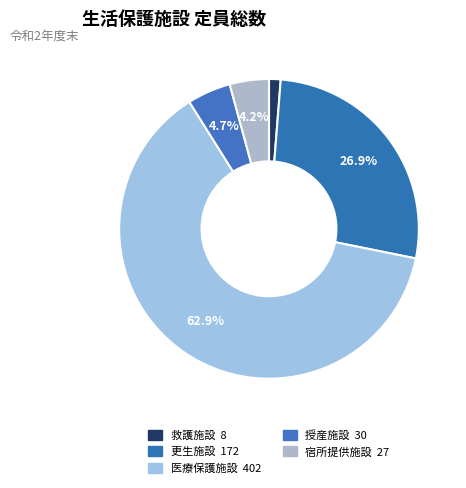

How many segments does this pie chart have?

5